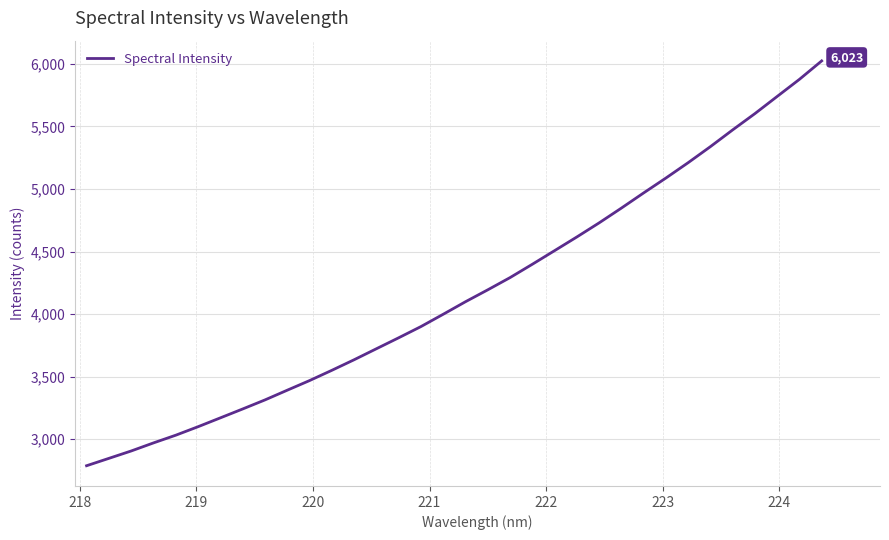

What is the maximum value shown in the chart?

6023.4